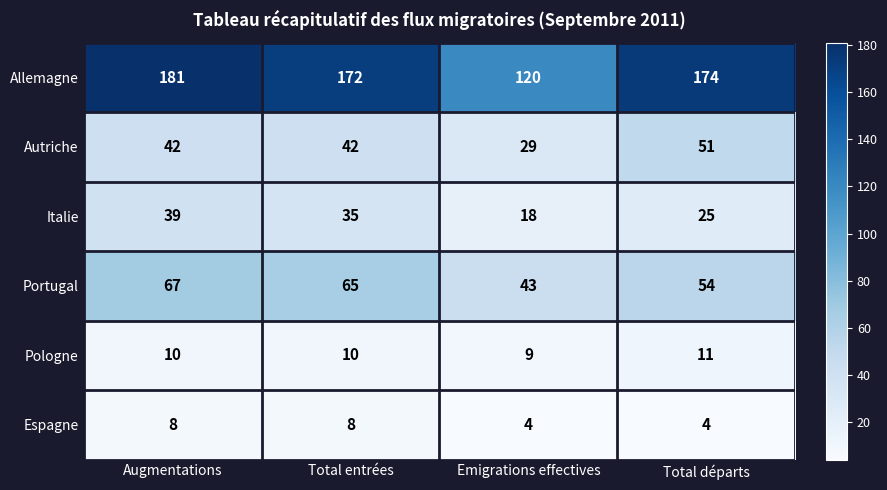

What is the greatest value displayed?

181